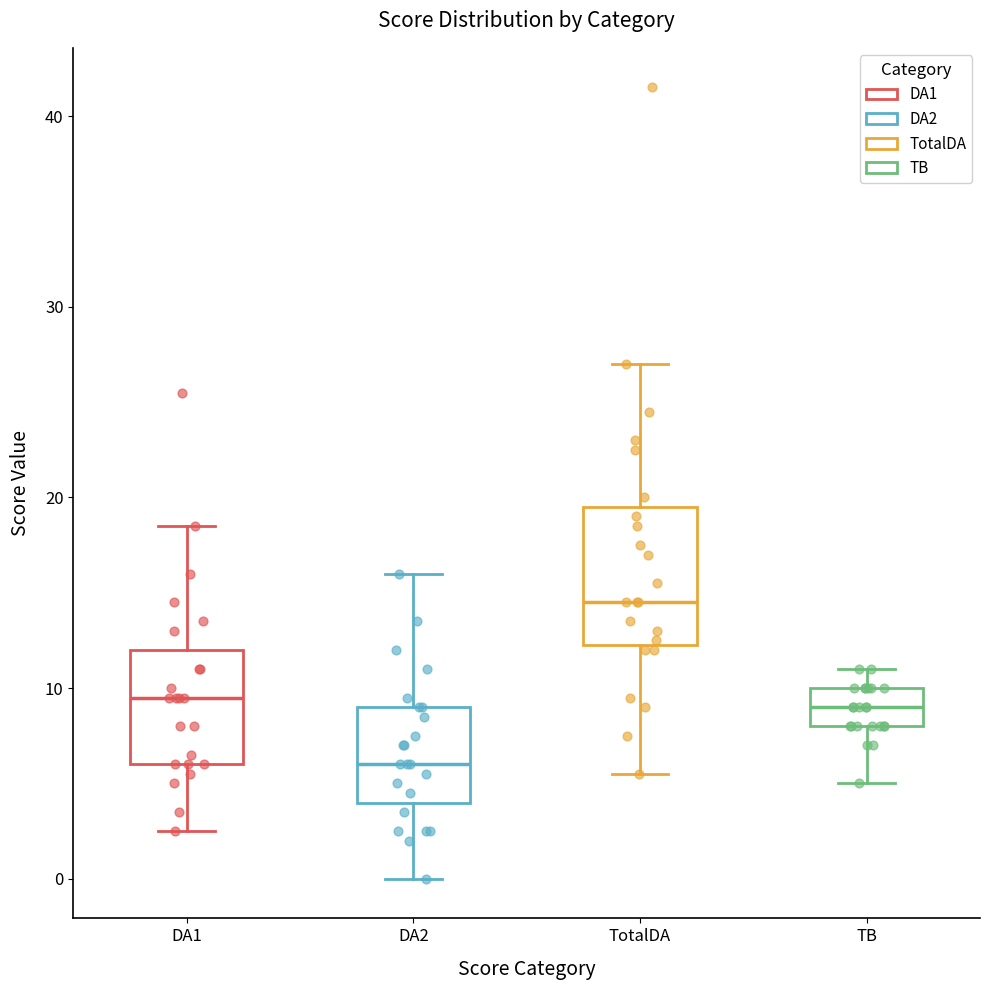

Where does the upper whisker of the box for DA1 end on the y-axis? The values are not printed on the chart, so give them approximately, as read against the axis.

19